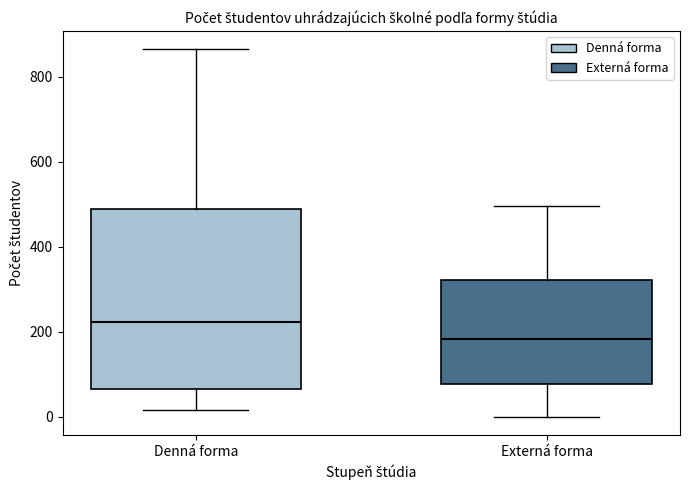

Reading left to right, transcribe this box plot: for each box, give where its median line is, the range the box spans, and where its two whiskers end, as read against the y-axis. The values are not printed on the chart, so give them approximately, as read against the axis.

Denná forma: median 220, box 60 to 480, whiskers 20 to 860
Externá forma: median 180, box 80 to 320, whiskers 0 to 500